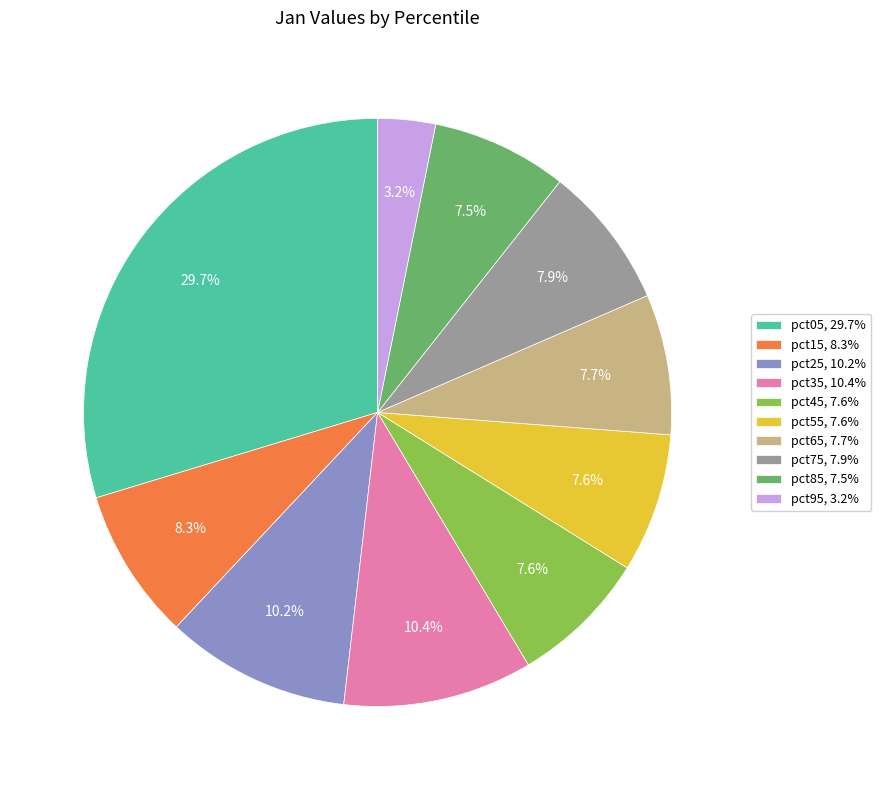

Count the number of slices in the pie.

10